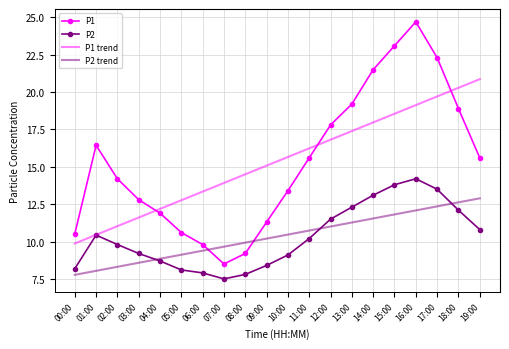

What is the maximum value for P1?

24.7